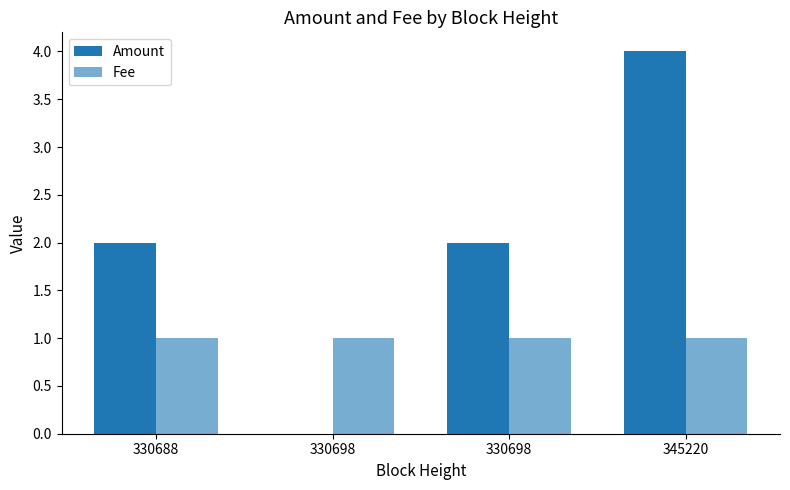

How many data points does each series have?

4